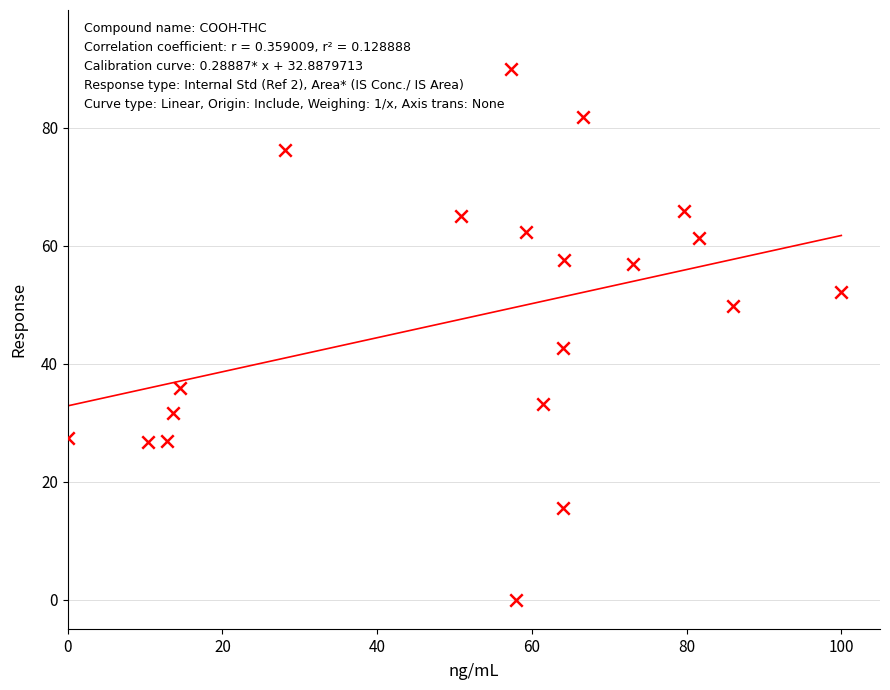

What is the range of Y values (max minus min)?

90.0